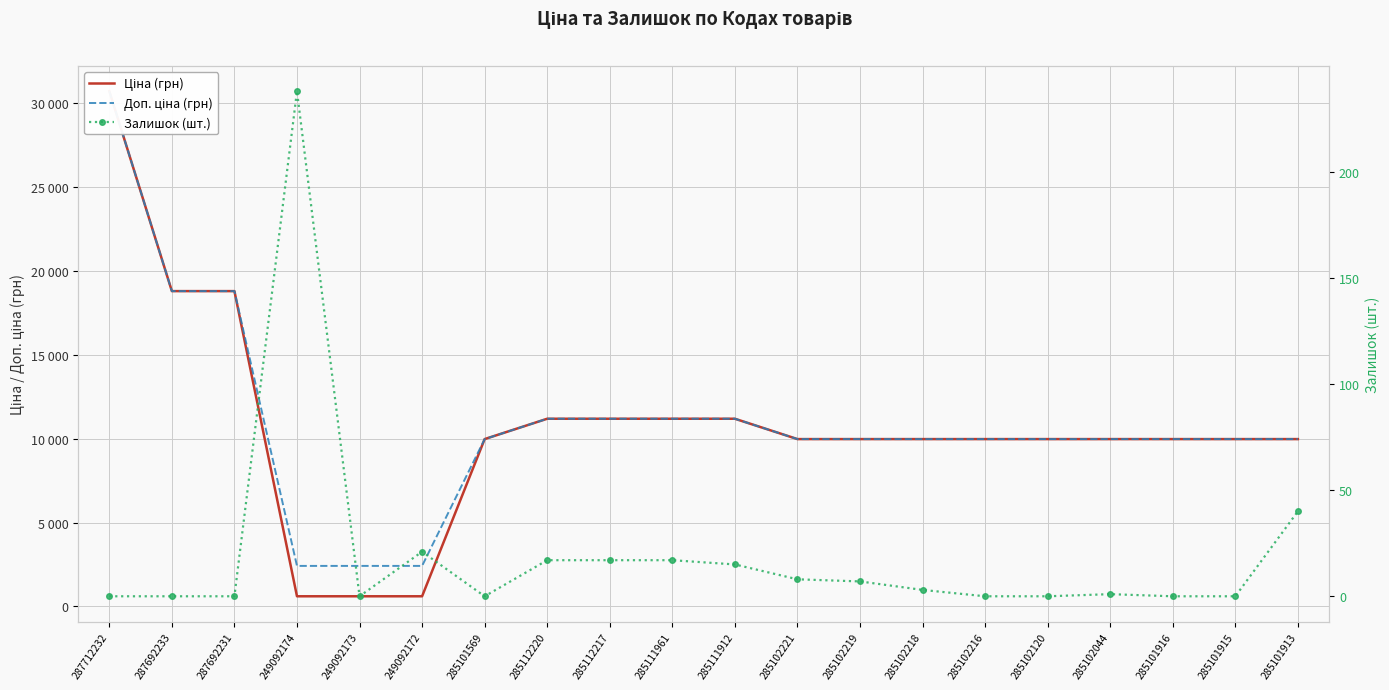

True or false: Доп. ціна (грн) and Ціна (грн) cross at least once.

False